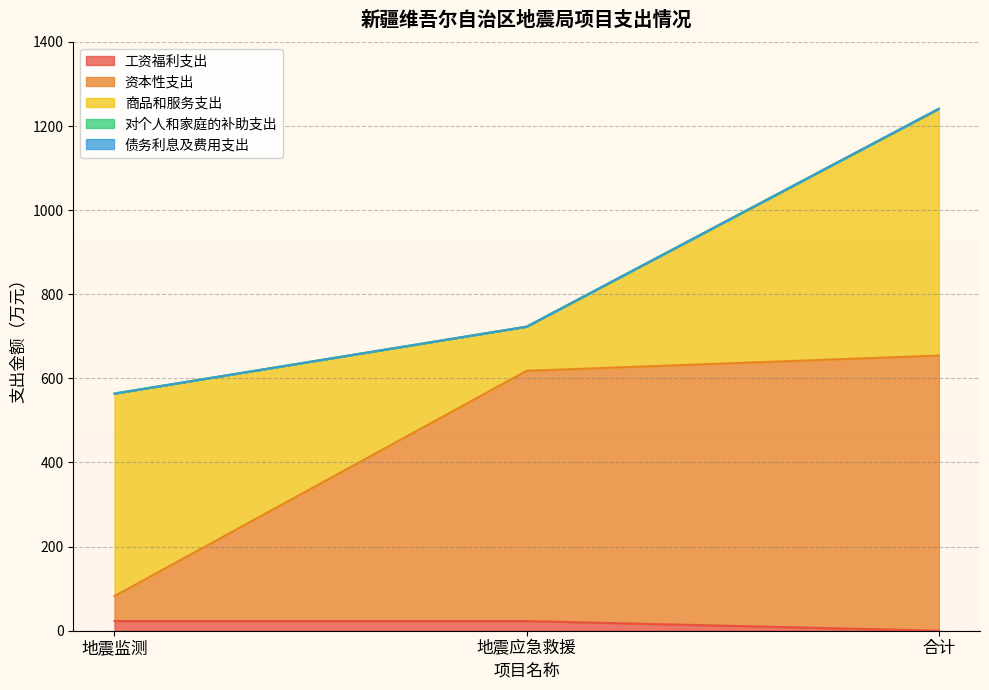

Reading right to left, extract all data points from this chart.

工资福利支出: 合计=0.0	地震应急救援=23.0	地震监测=23.0
资本性支出: 合计=654.3	地震应急救援=595.0	地震监测=59.3
商品和服务支出: 合计=586.7	地震应急救援=105.0	地震监测=481.7
对个人和家庭的补助支出: 合计=0.0	地震应急救援=0.0	地震监测=0.0
债务利息及费用支出: 合计=0.0	地震应急救援=0.0	地震监测=0.0